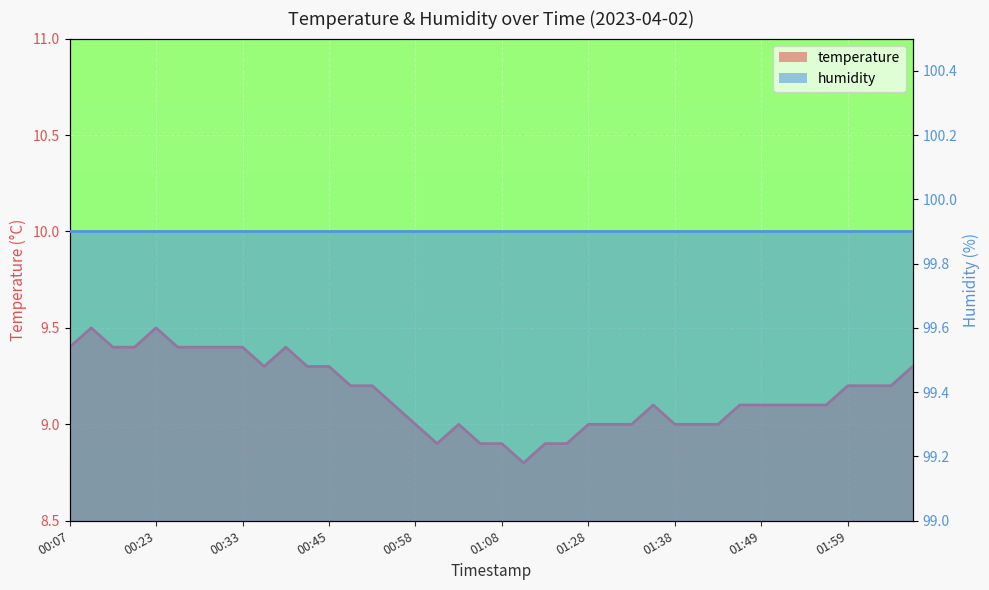

What position from the right is 00:18?

38